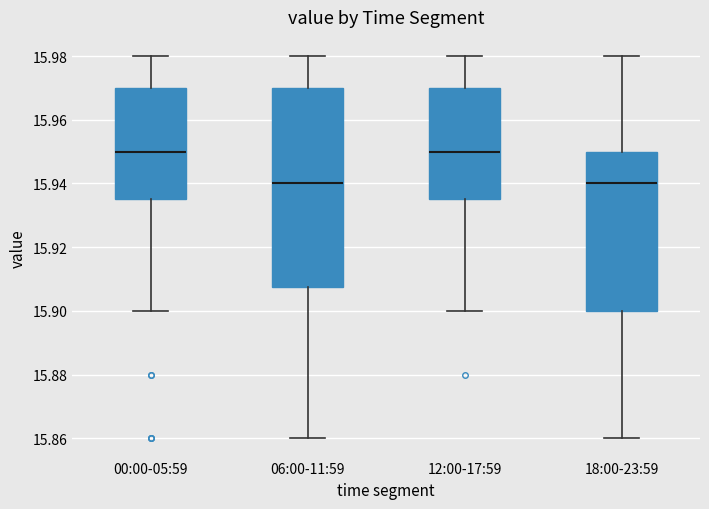

Reading left to right, transcribe this box plot: for each box, give where its median line is, the range the box spans, and where its two whiskers end, as read against the y-axis. The values are not printed on the chart, so give them approximately, as read against the axis.

00:00-05:59: median 15.950, box 15.936 to 15.970, whiskers 15.900 to 15.980
06:00-11:59: median 15.940, box 15.908 to 15.970, whiskers 15.860 to 15.980
12:00-17:59: median 15.950, box 15.936 to 15.970, whiskers 15.900 to 15.980
18:00-23:59: median 15.940, box 15.900 to 15.950, whiskers 15.860 to 15.980